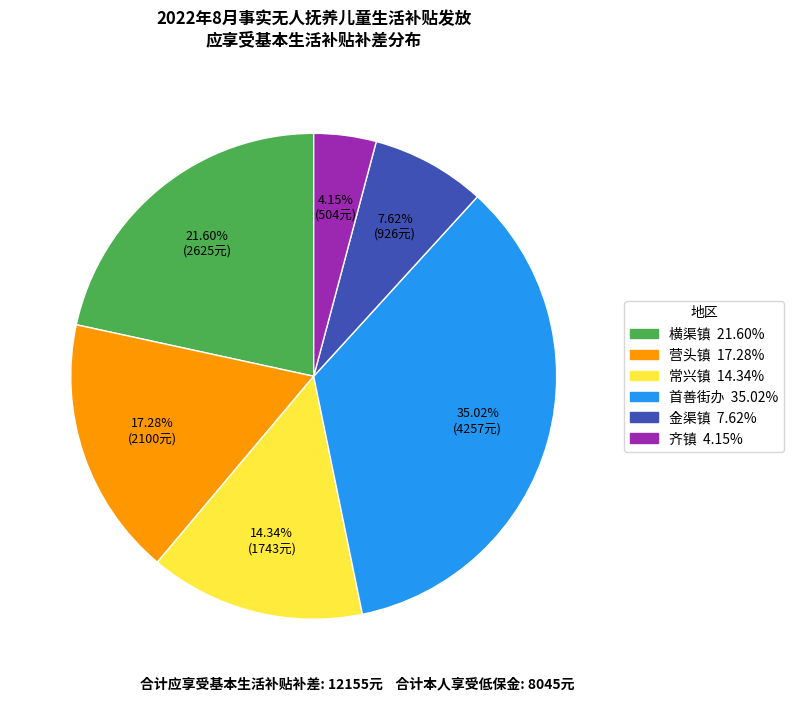

Is there a majority slice in this chart?

No